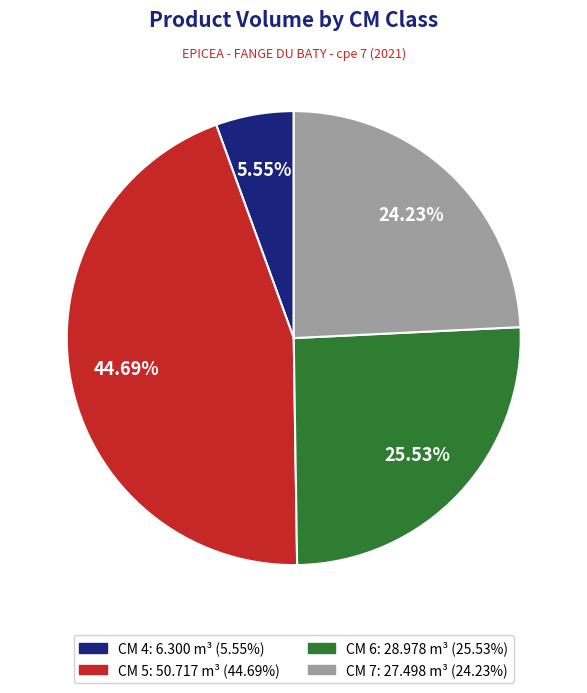

Does any single category account for the majority?

No